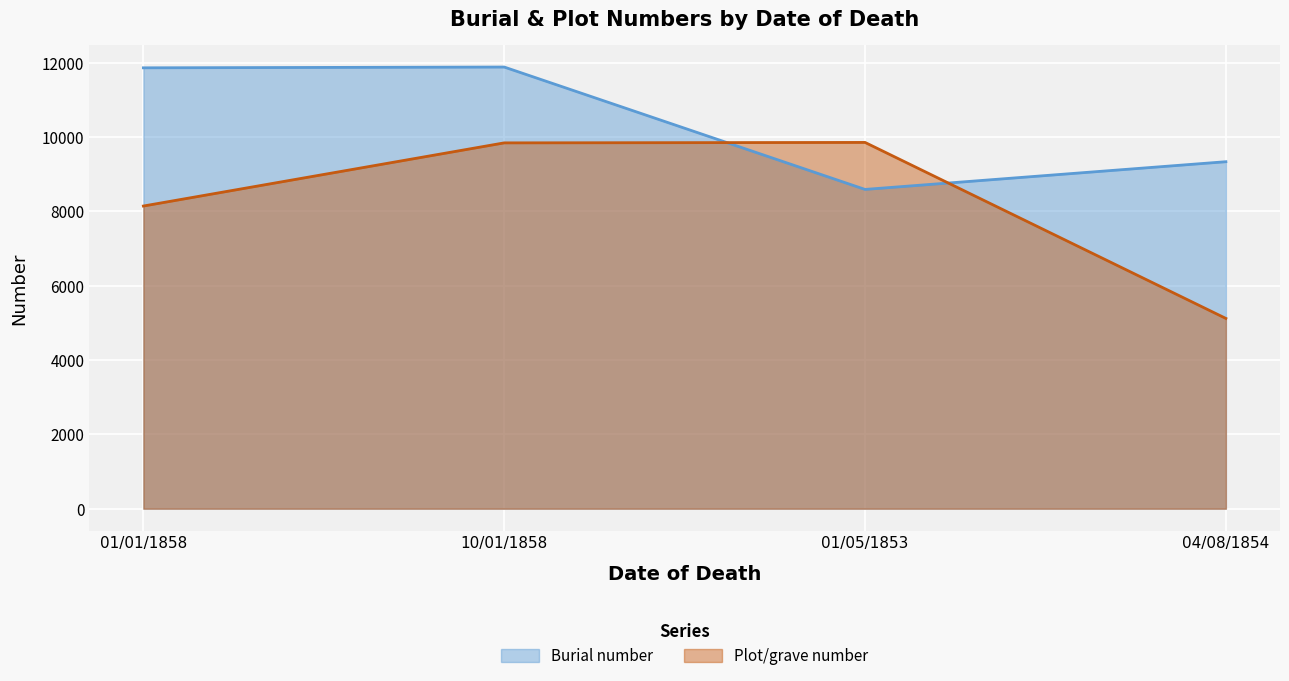

Where do Burial number and Plot/grave number first cross each other?

10/01/1858 and 01/05/1853